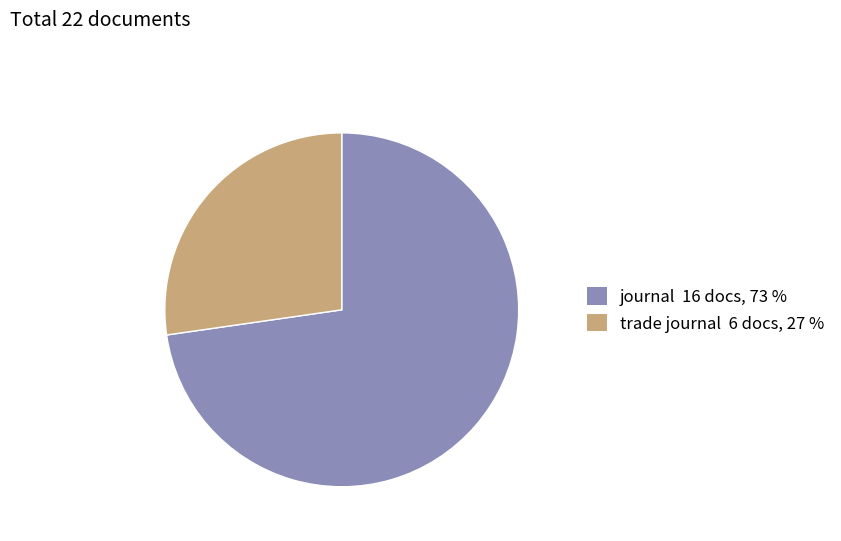

Is trade journal the majority of the pie?

No